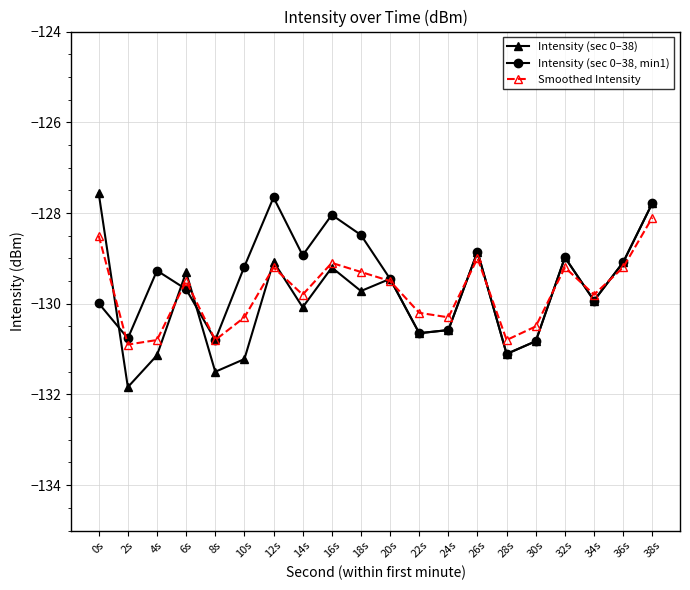

Is the value of Intensity (sec 0–38) at 12s greater than the value of Intensity (sec 0–38, min1) at 38s?

No